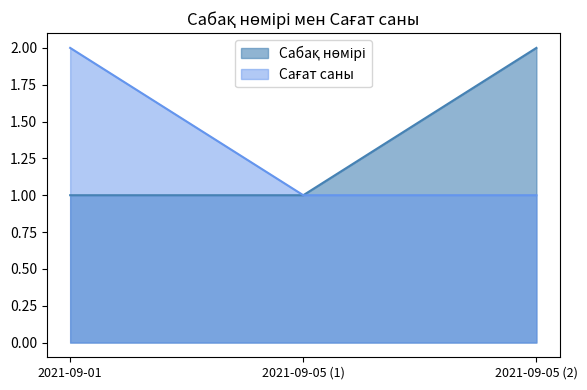

What is the minimum value for Сағат саны?

1